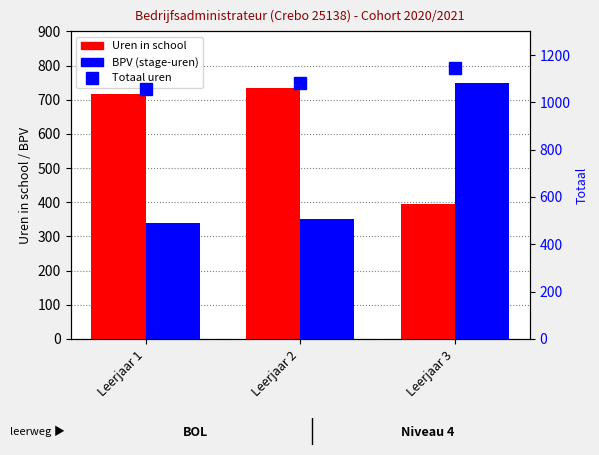

Where is Uren in school nearest to the value 564?

Leerjaar 1